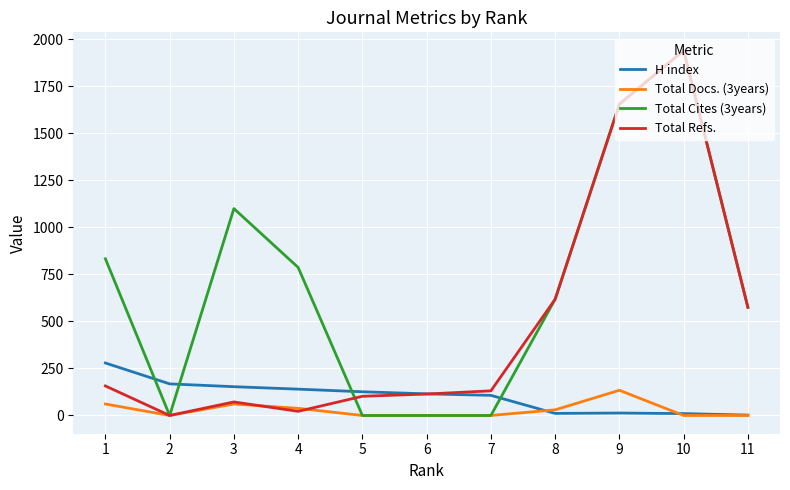

What is the total value across all series at 7?

238